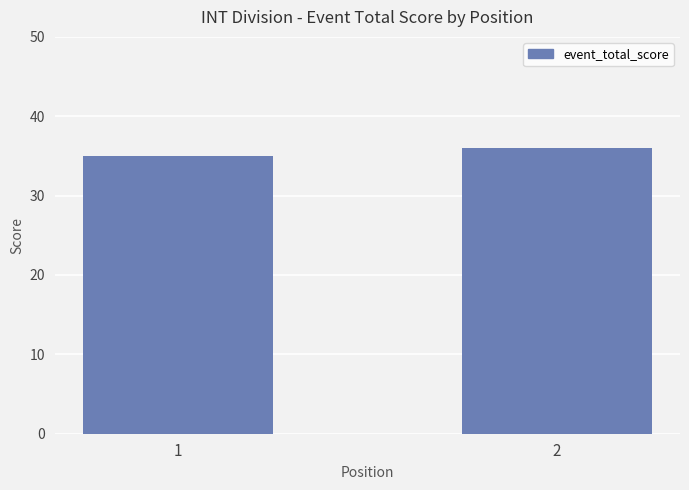

What is the change in value from 1 to 2?

+1